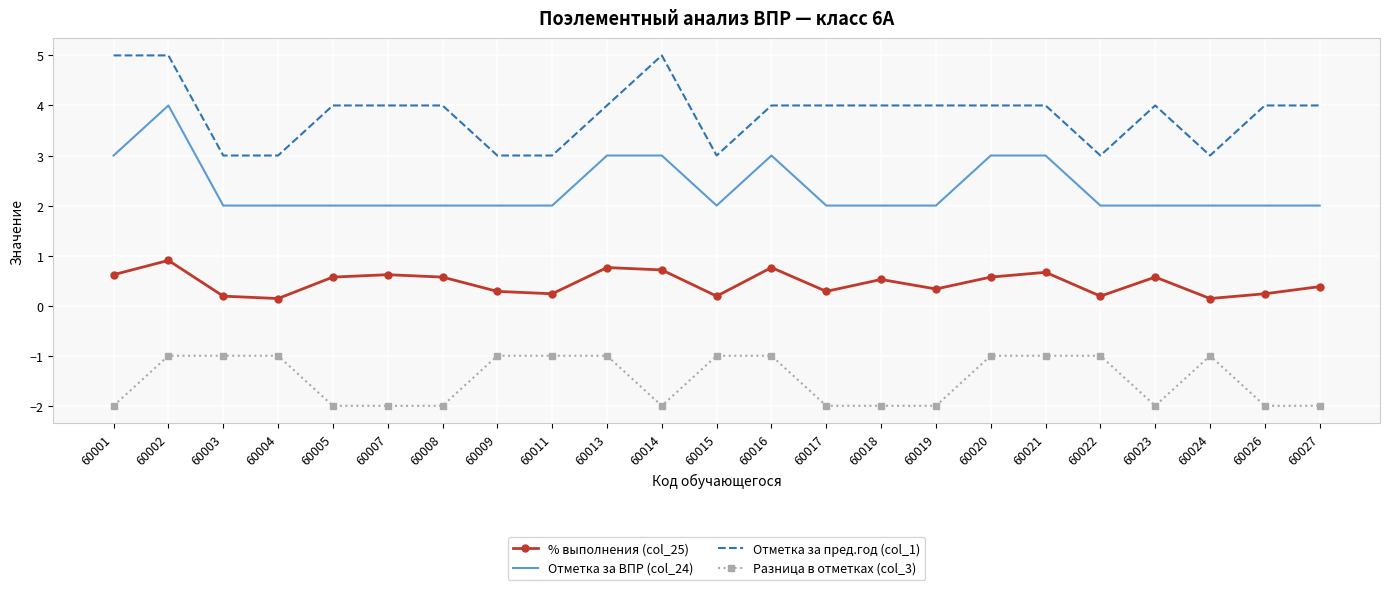

The Отметка за ВПР (col_24) series shows 2.0 at 60009. True or false?

True